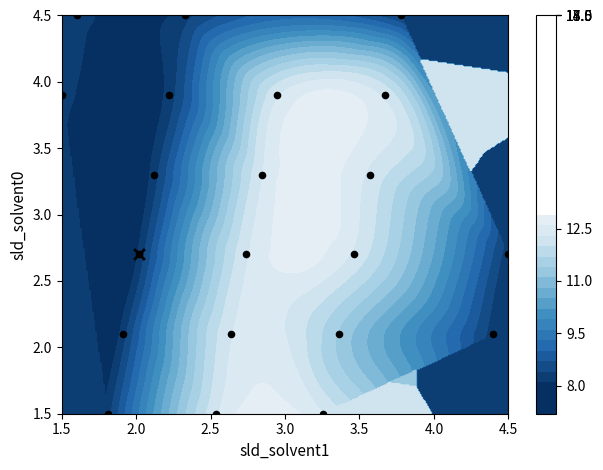

How many categories are shown in the chart?

21